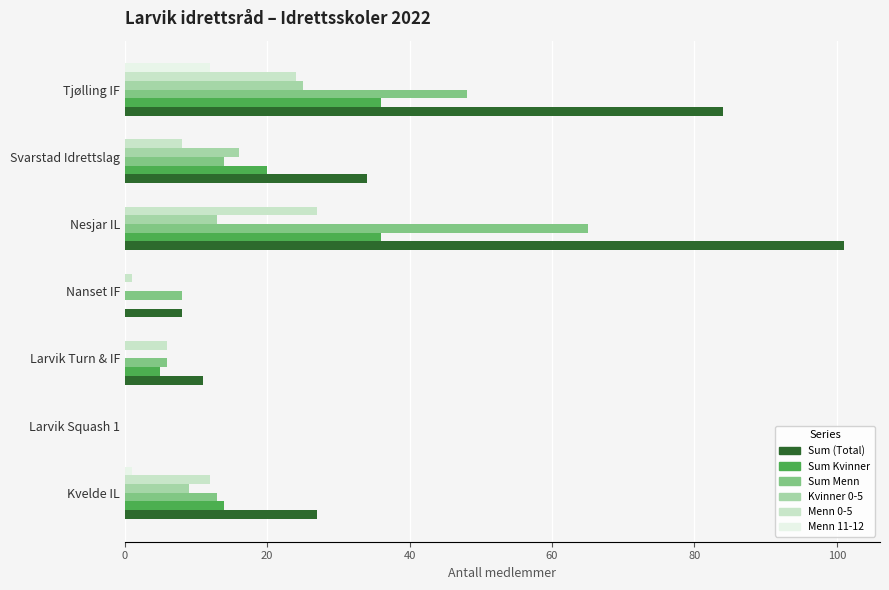

The Menn 0-5 series shows 27 at Nesjar IL. True or false?

True